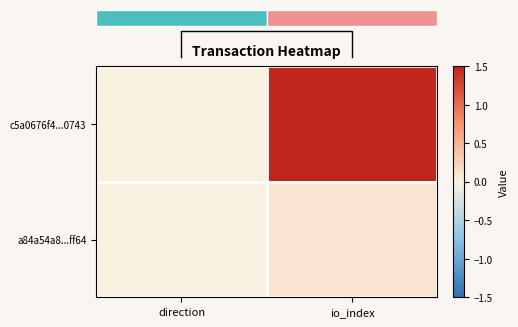

Reading left to right, what are all the values shown in this chart?

c5a0676f4...0743: direction=-0.0	io_index=1.5
a84a54a8...ff64: direction=0.0	io_index=0.1